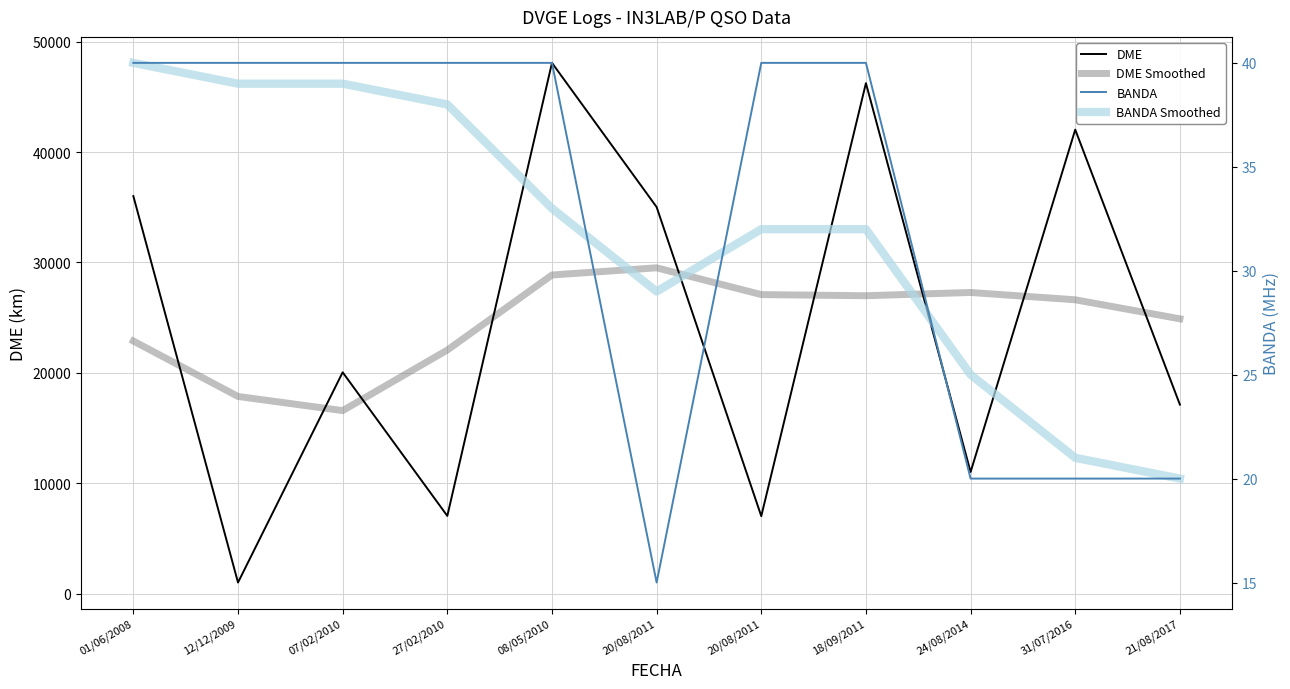

List the labels in order of BANDA Smoothed value, largest first.

01/06/2008, 12/12/2009, 07/02/2010, 27/02/2010, 08/05/2010, 20/08/2011, 18/09/2011, 20/08/2011, 24/08/2014, 31/07/2016, 21/08/2017